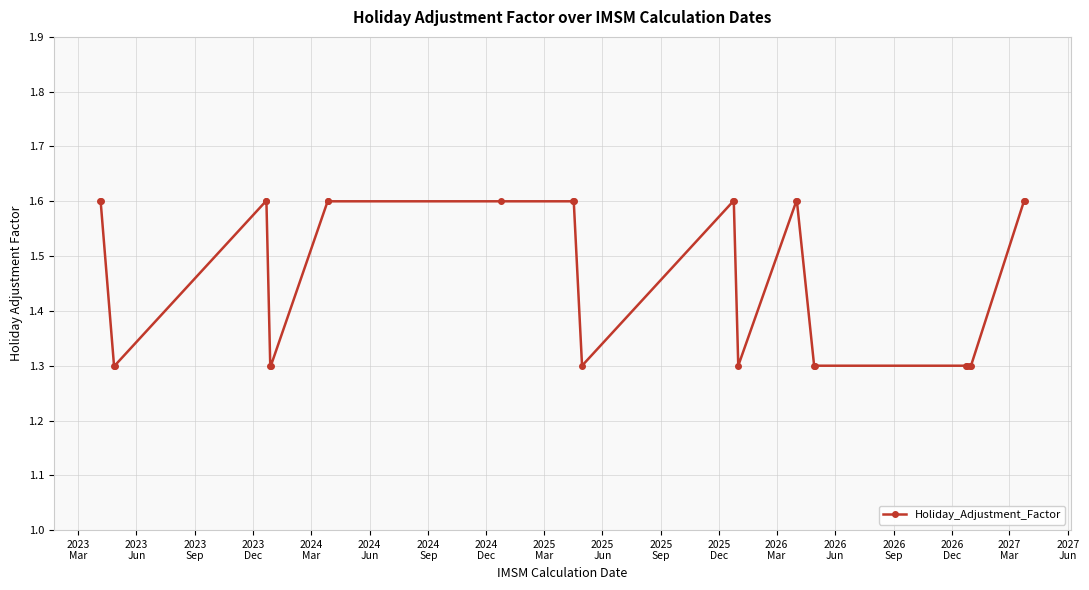

What is the value of the 16th point from the left?

1.6